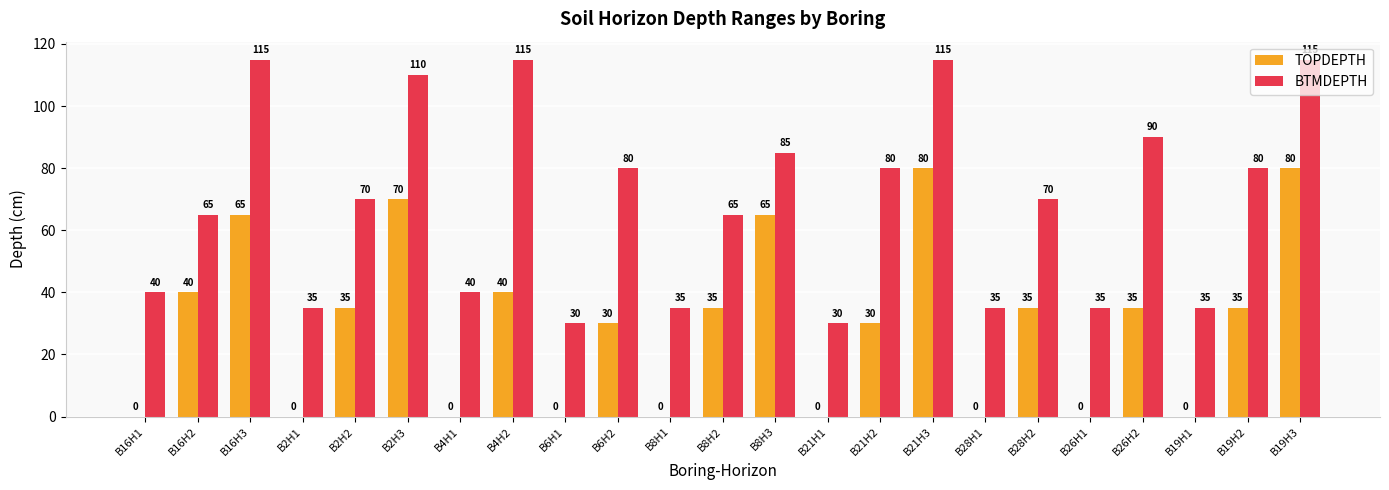

Reading left to right, transcribe all the data shown in this chart.

TOPDEPTH: B16H1=0	B16H2=40	B16H3=65	B2H1=0	B2H2=35	B2H3=70	B4H1=0	B4H2=40	B6H1=0	B6H2=30	B8H1=0	B8H2=35	B8H3=65	B21H1=0	B21H2=30	B21H3=80	B28H1=0	B28H2=35	B26H1=0	B26H2=35	B19H1=0	B19H2=35	B19H3=80
BTMDEPTH: B16H1=40	B16H2=65	B16H3=115	B2H1=35	B2H2=70	B2H3=110	B4H1=40	B4H2=115	B6H1=30	B6H2=80	B8H1=35	B8H2=65	B8H3=85	B21H1=30	B21H2=80	B21H3=115	B28H1=35	B28H2=70	B26H1=35	B26H2=90	B19H1=35	B19H2=80	B19H3=115